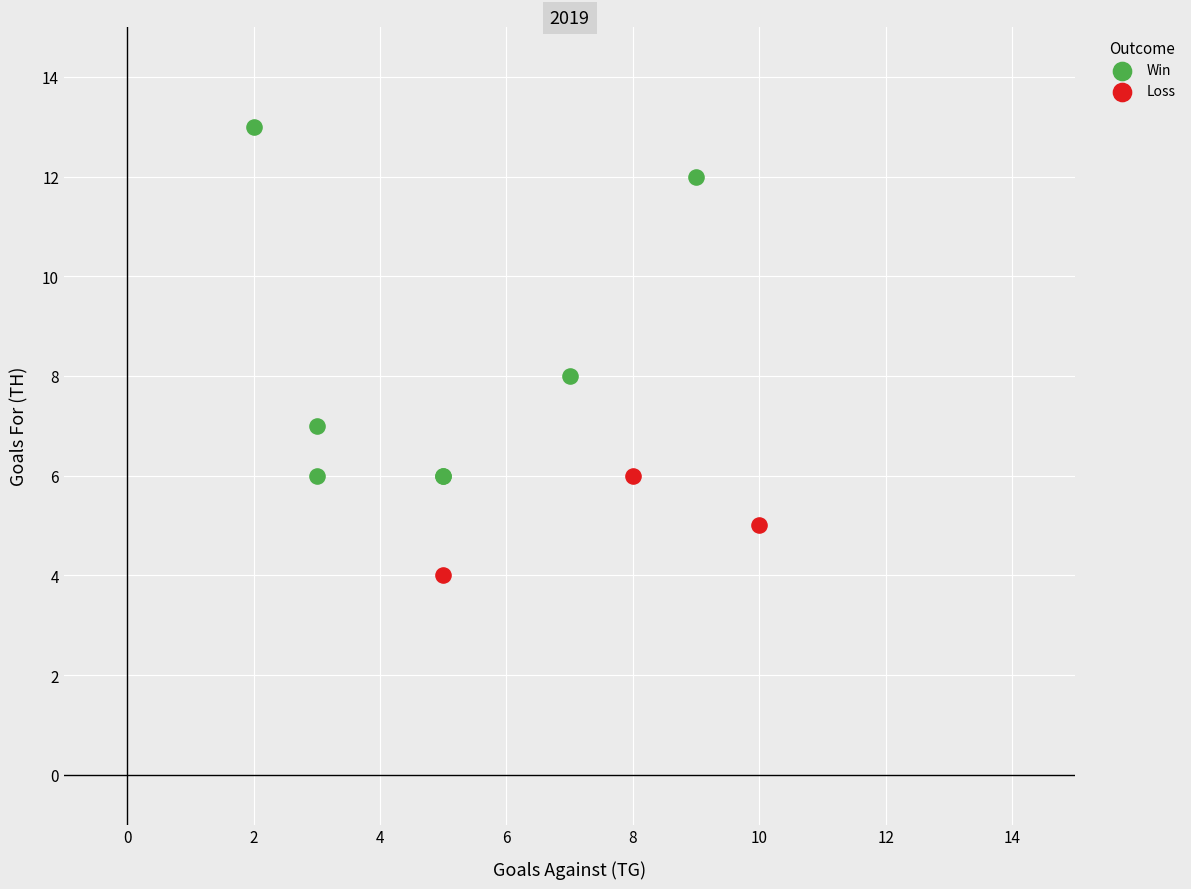

Which series reaches the maximum Y coordinate?

Win